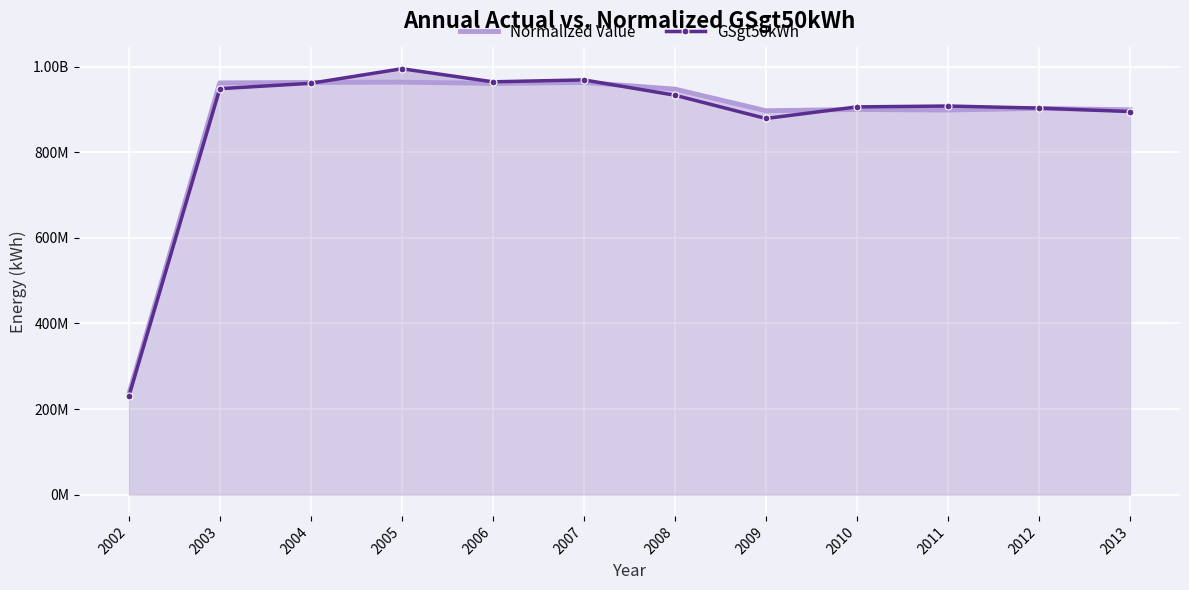

How many lines are shown in the chart?

2